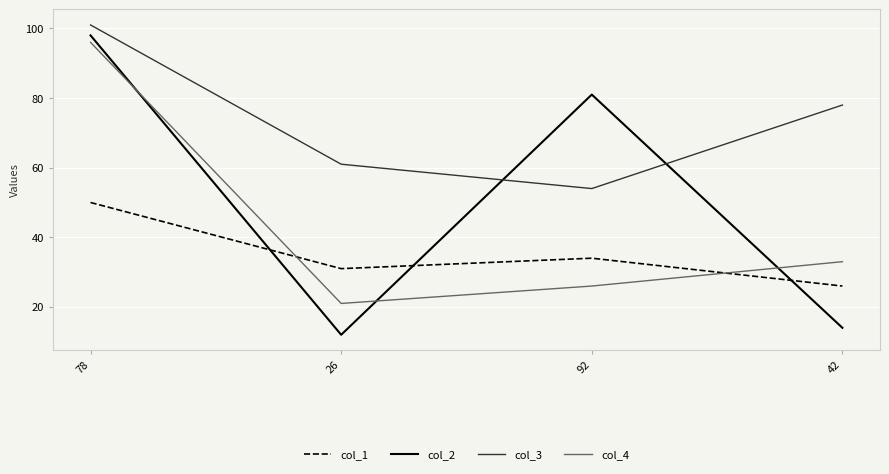

What is the total value across all series at 42?

151